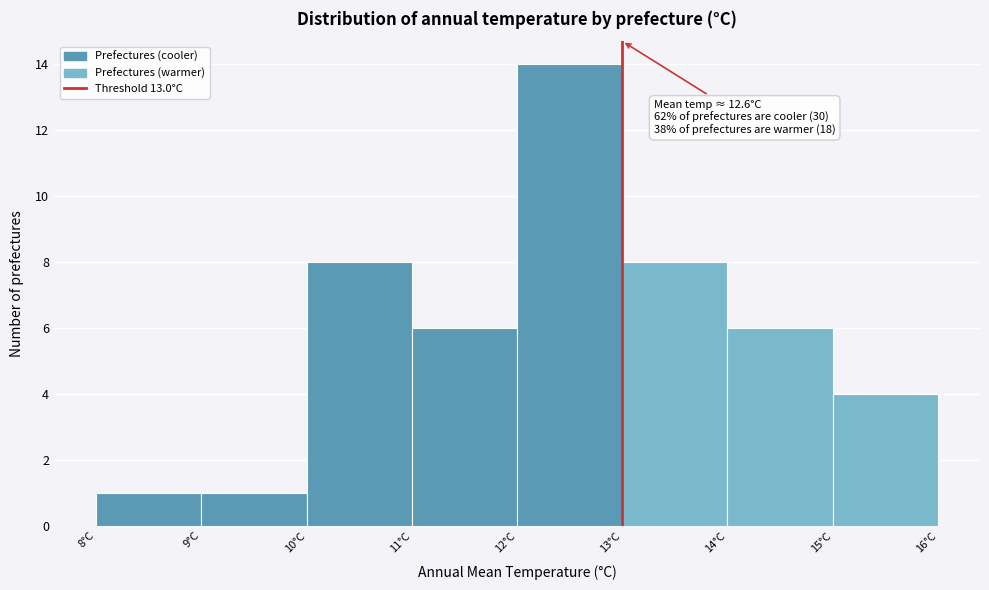

Which range on the x-axis has the tallest bar?

12 to 13